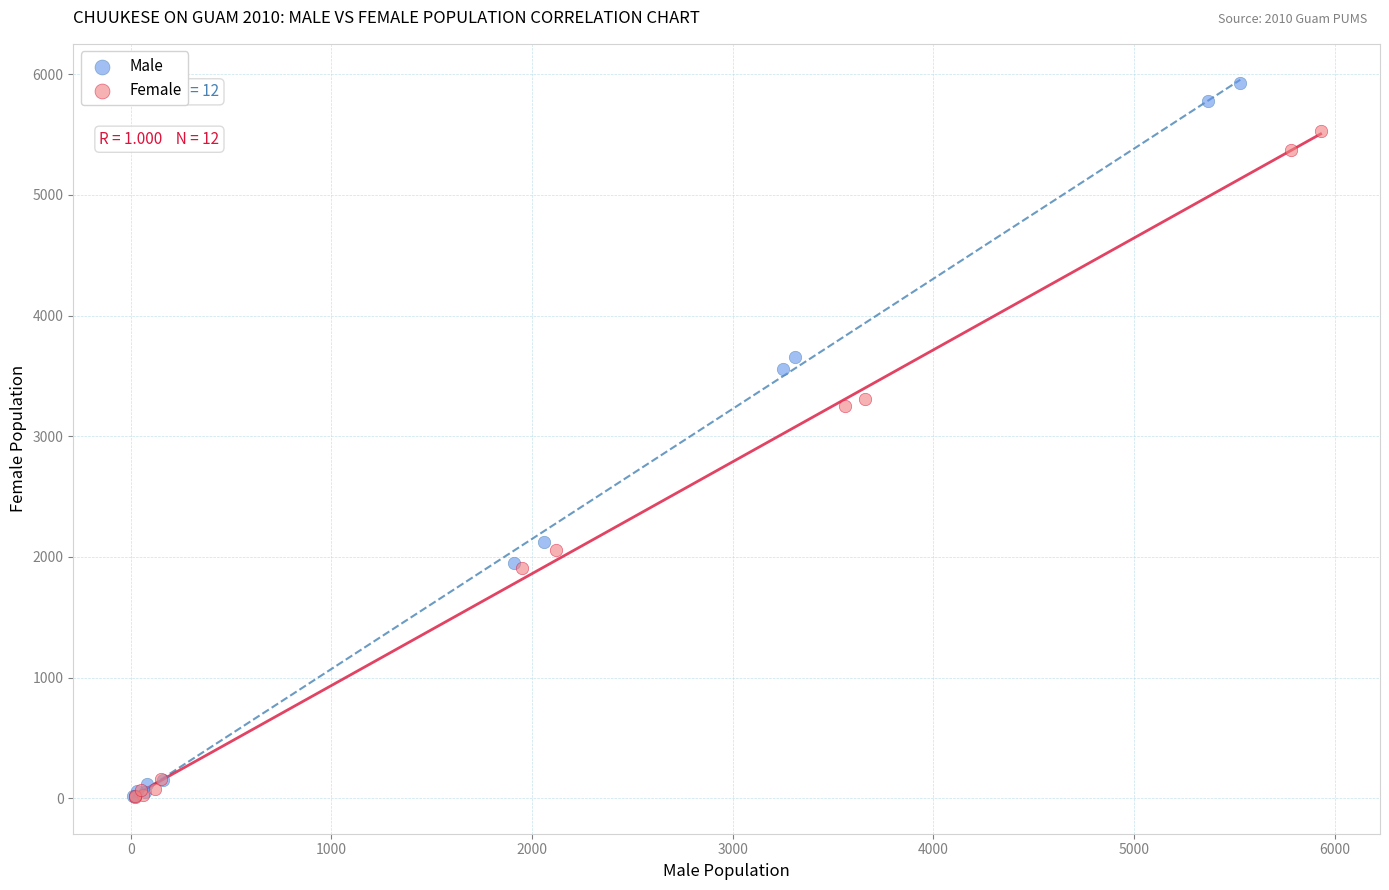

Which series has the largest Y range (max minus min)?

Male